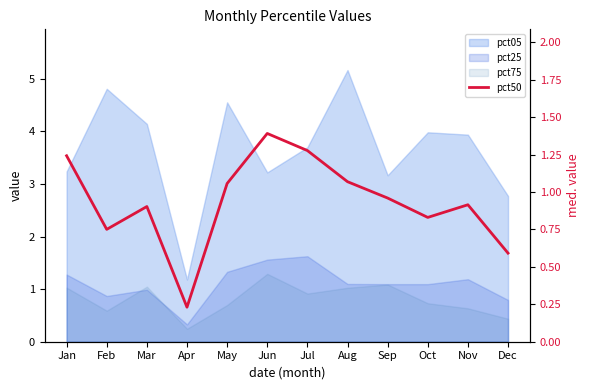

Which label corresponds to the largest value in the chart?

Jun